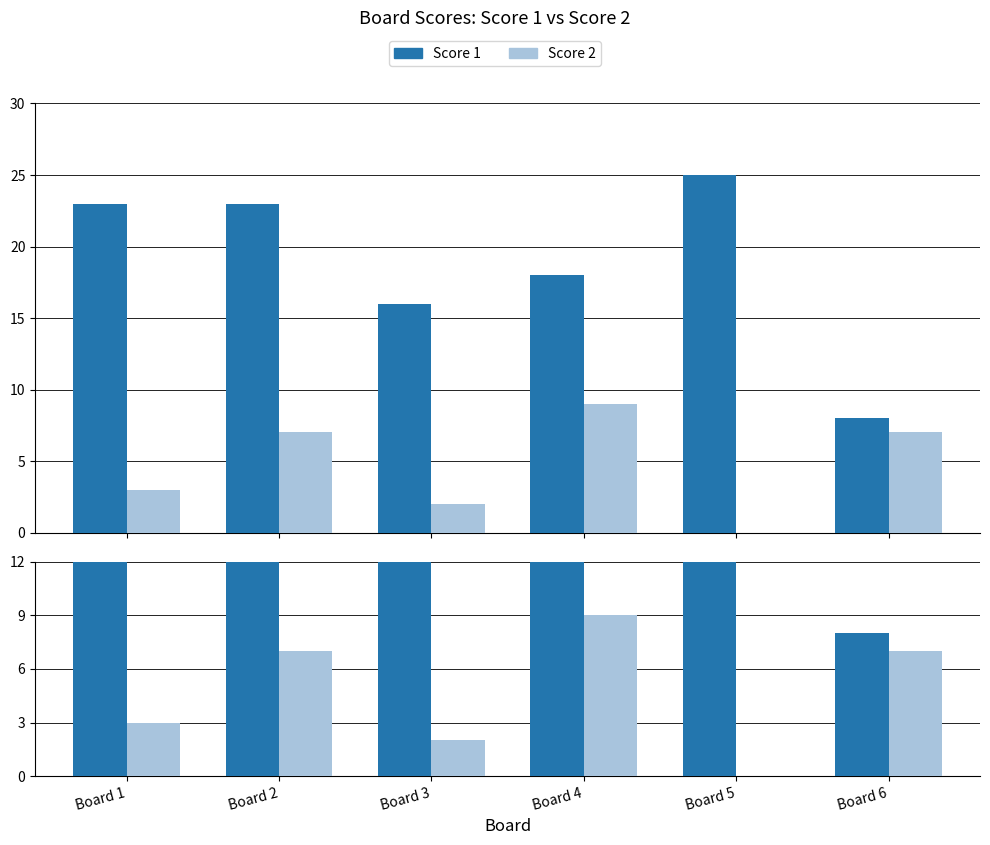

Count the Score 2 values in the range 2 to 7.

4